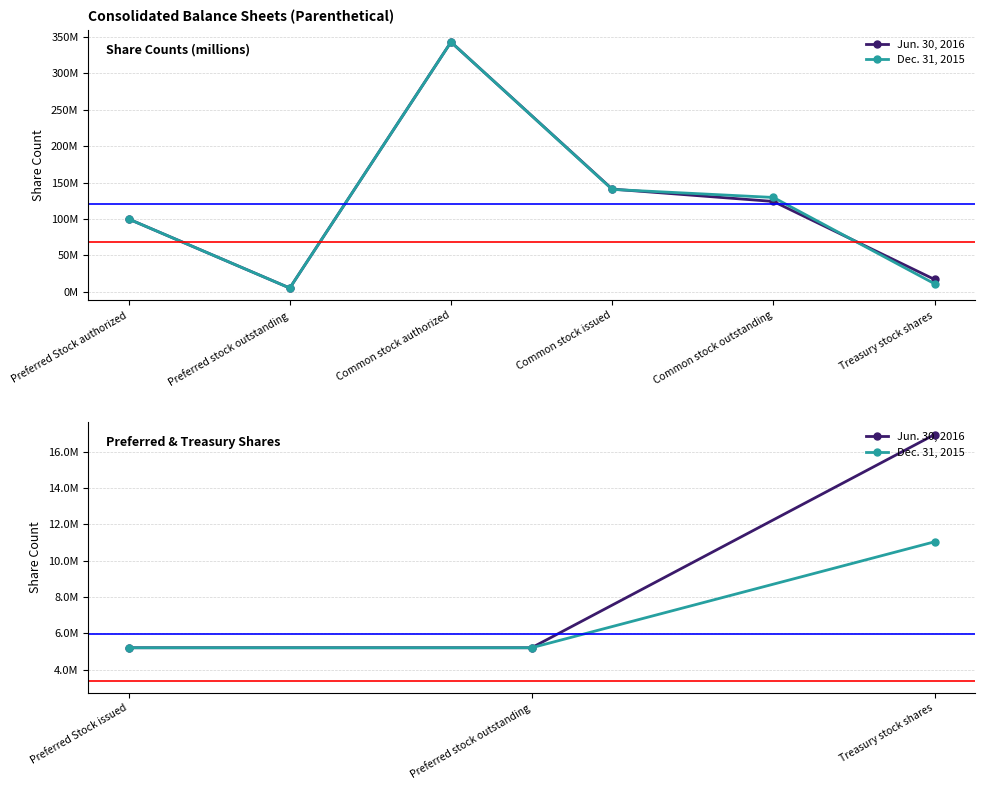

Count the Jun. 30, 2016 values in the range 5200000 to 16959977.

3